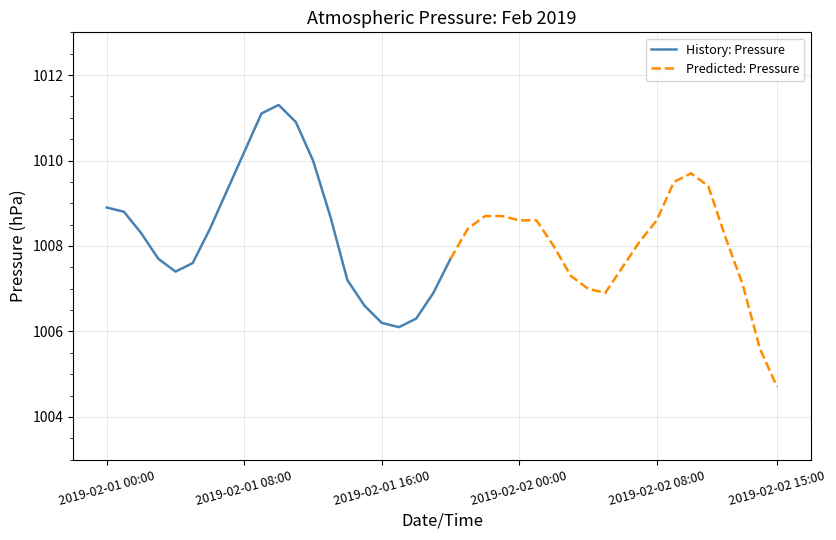

Count the number of categories in the chart.

40